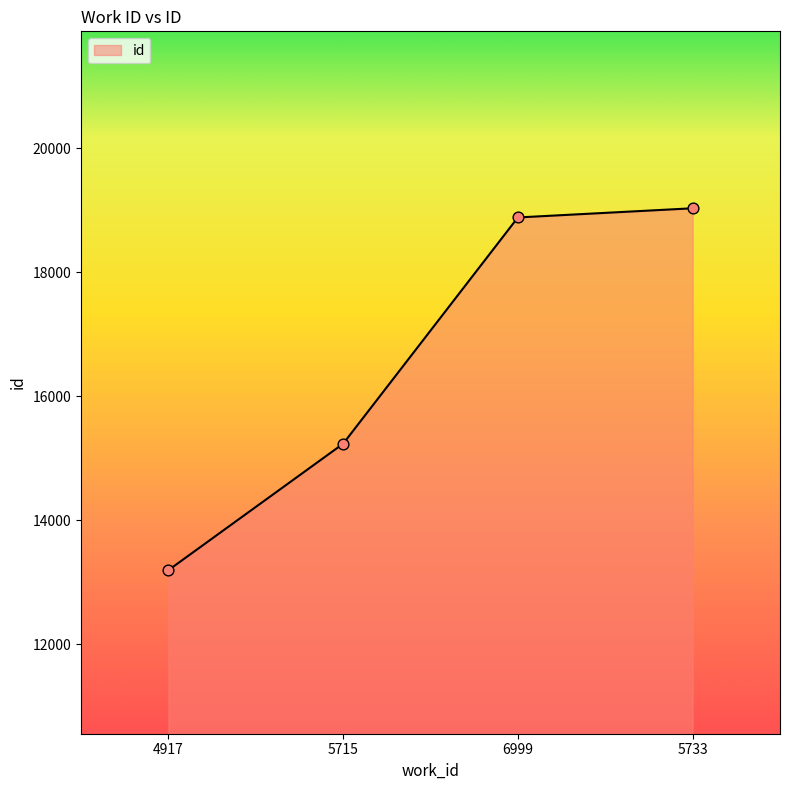

What is the ratio of the value at 5715 to the value at 5733?

0.8